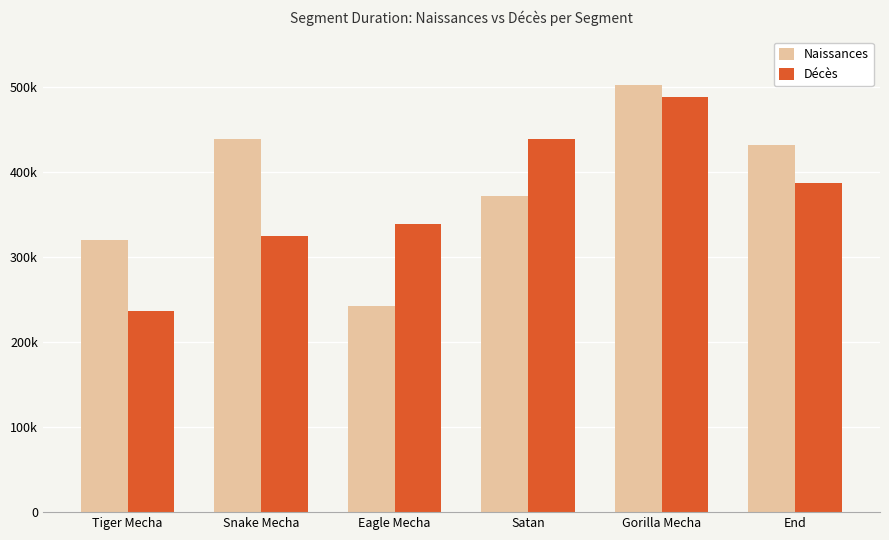

What value does the Naissances series have at Eagle Mecha?

243000